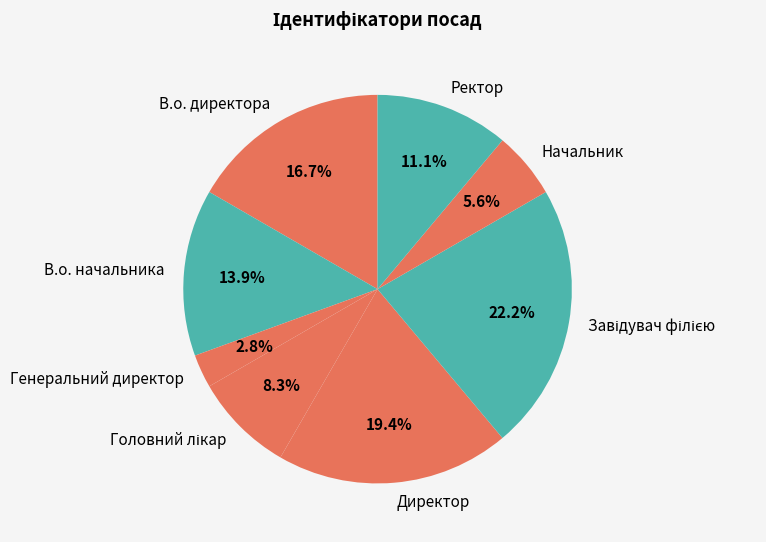

To the nearest percent, what is the average slice percentage?

12%